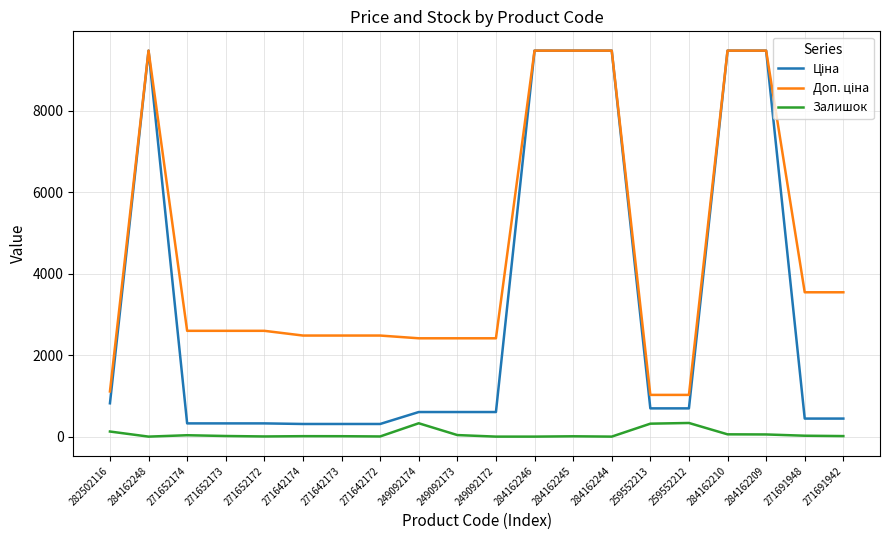

What is the spread (max minus min) of values at 249092172?

2414.8